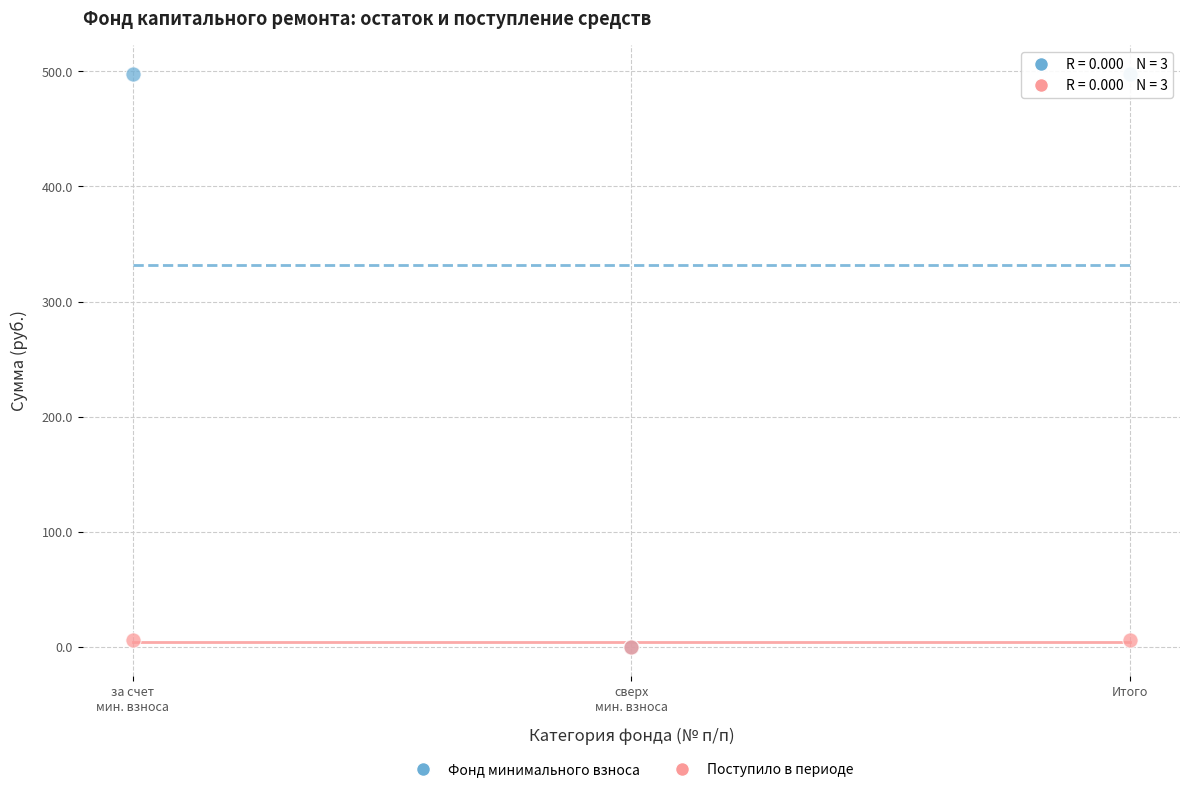

Which series reaches the maximum Y coordinate?

Фонд минимального взноса